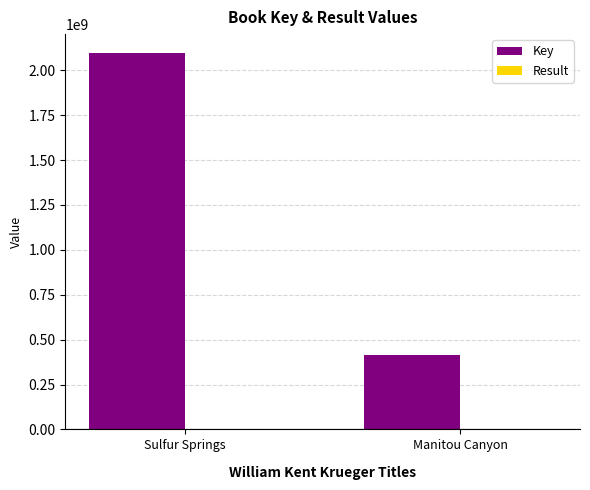

What is the maximum value for Key?

2096890542